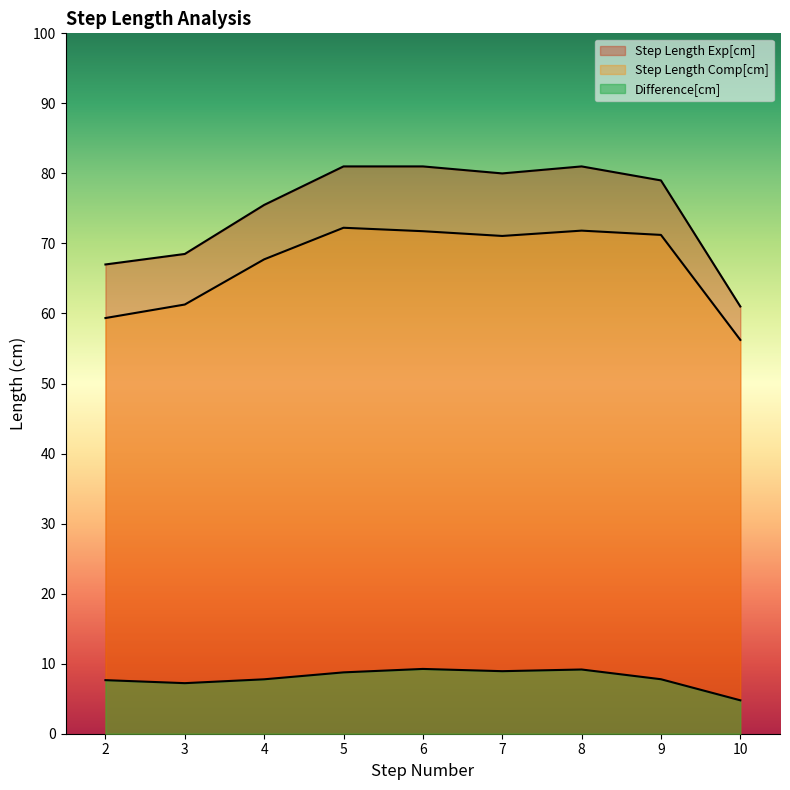

What is the approximate value of Step Length Exp[cm] at 3?

68.5